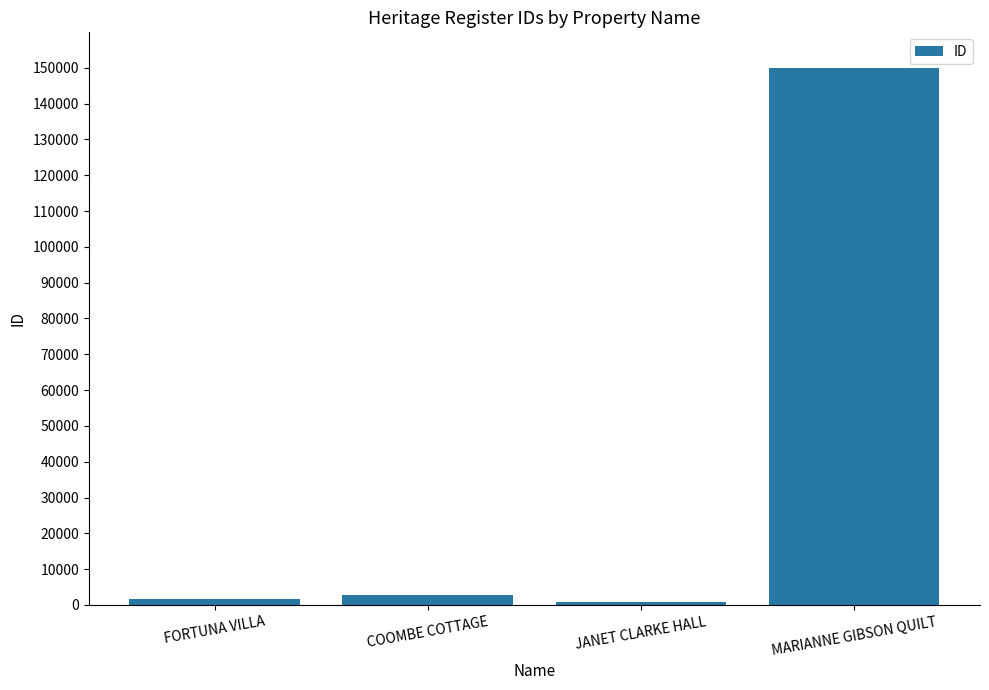

Reading left to right, what are all the values shown in this chart?

FORTUNA VILLA=1775	COOMBE COTTAGE=2825	JANET CLARKE HALL=900	MARIANNE GIBSON QUILT=149911